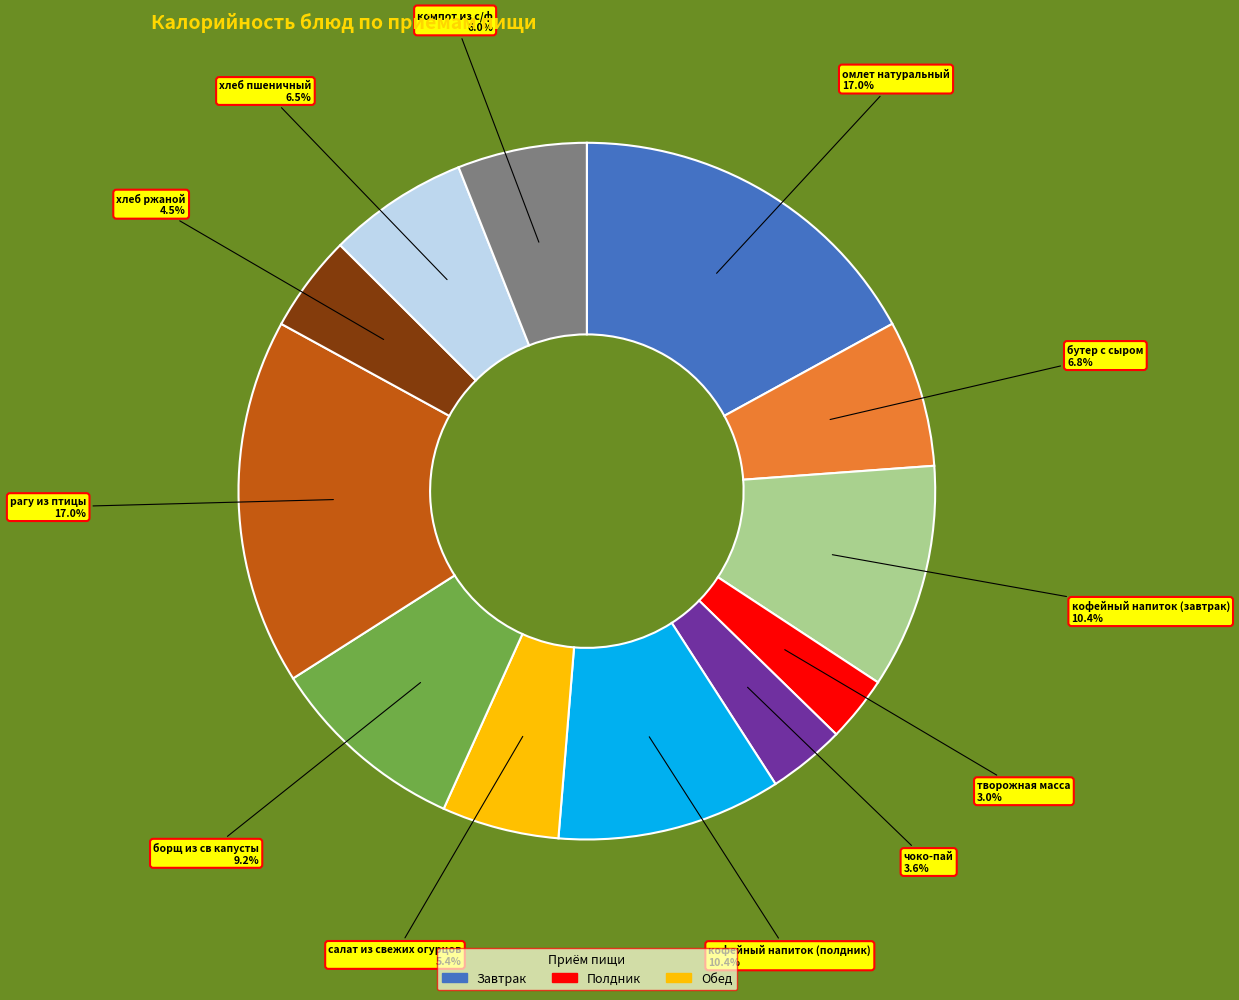

Does any single category account for the majority?

No